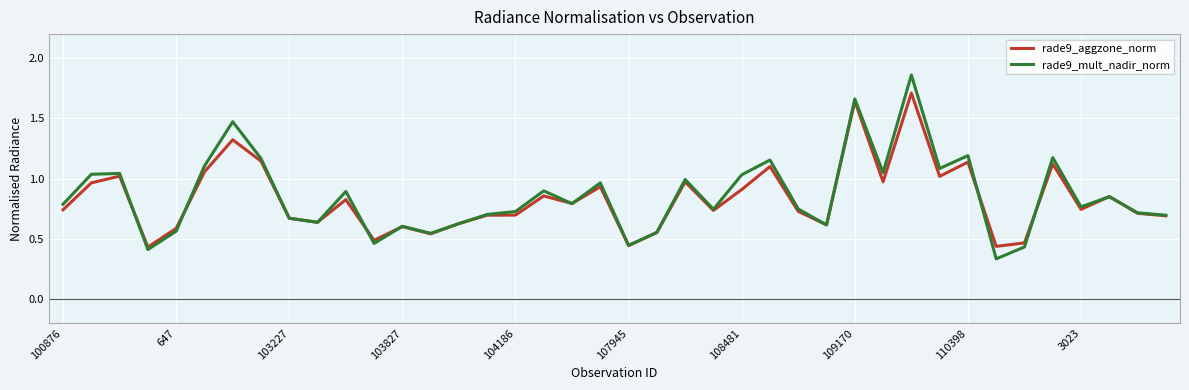

Does the chart display data point markers on the line(s)?

No